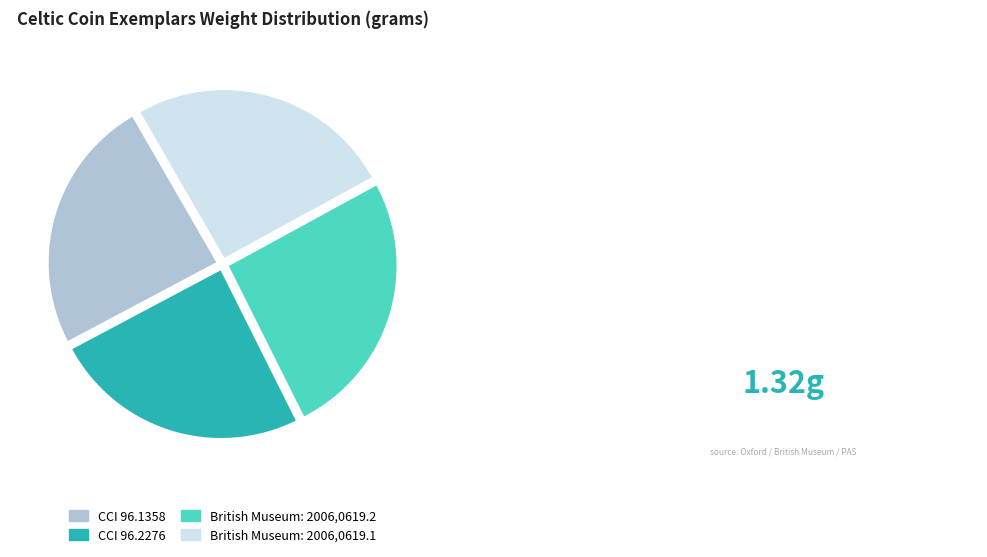

The British Museum: 2006,0619.2 slice represents 20% of the pie. True or false?

False